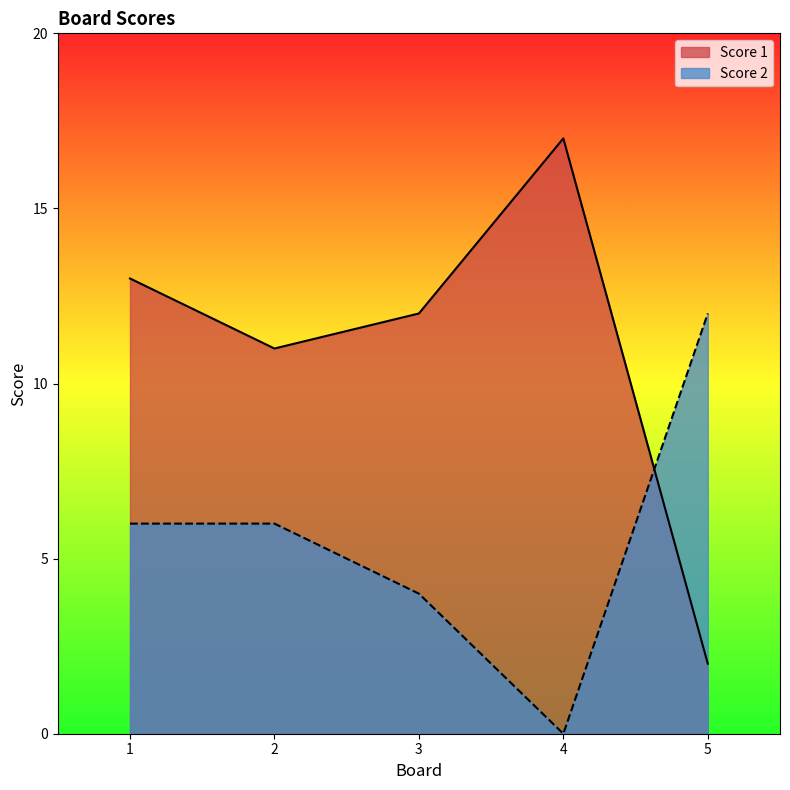

What is the value of the Score 2 point at the 3rd from the left?

4